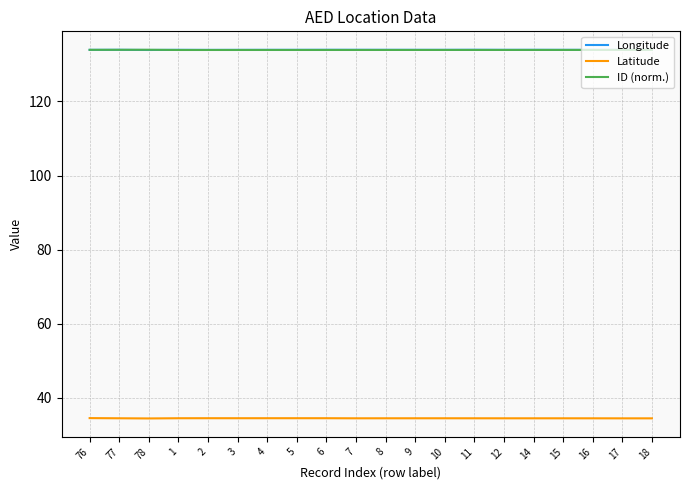

The Latitude series shows 34.5 at 76. True or false?

True